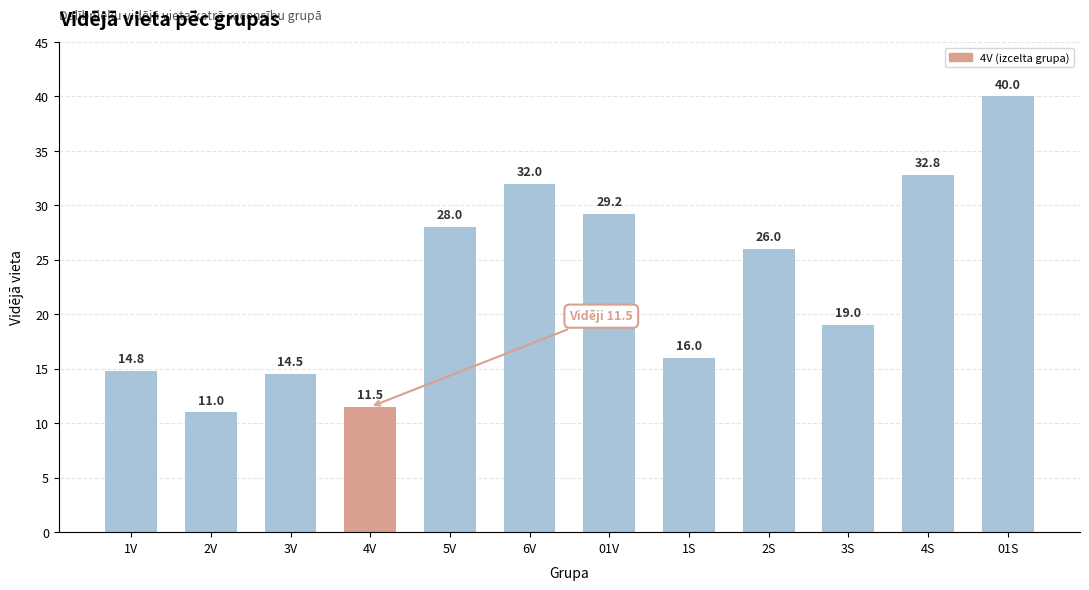

What is the difference between the values at 1V and 2V?

3.8